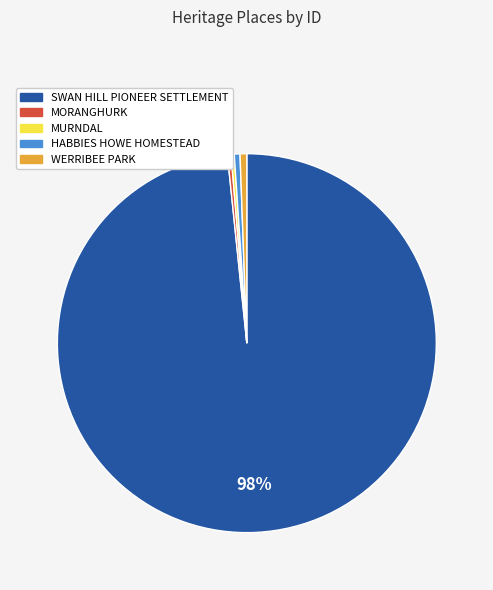

To the nearest percent, what is the combined percentage of HABBIES HOWE HOMESTEAD and WERRIBEE PARK?

1%